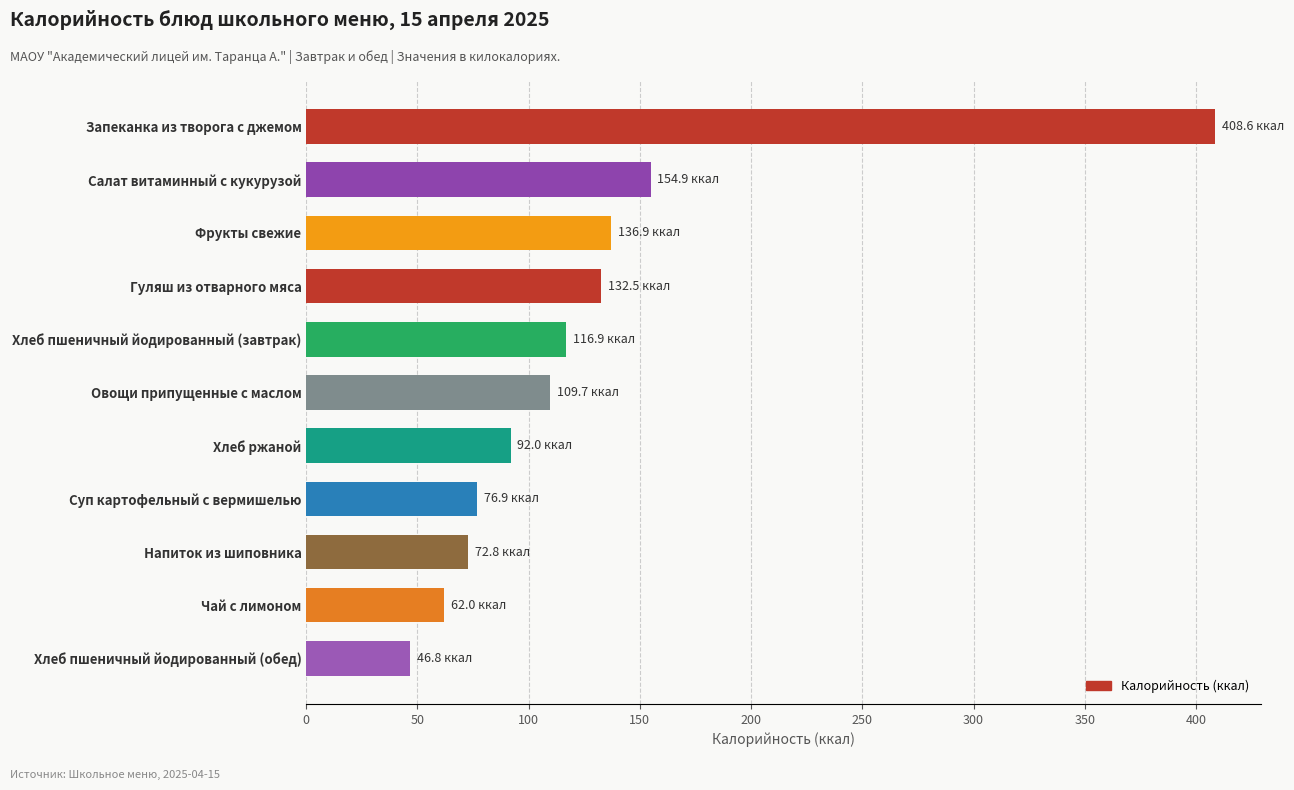

What is the value of the 6th bar from the top?

109.7